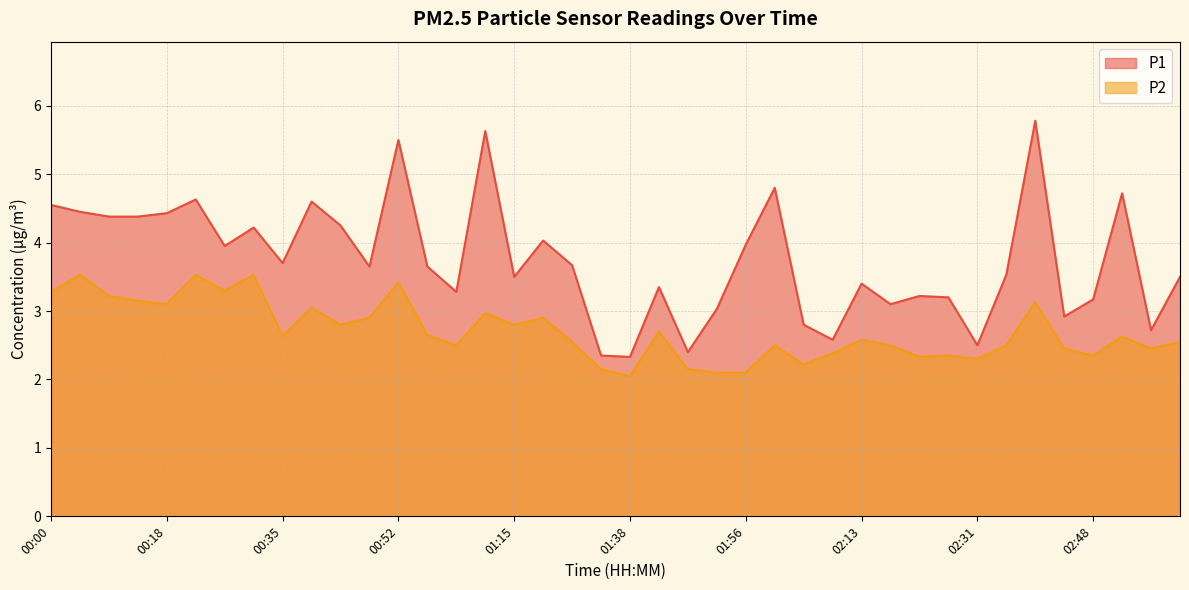

List the labels in order of P1 value, largest first.

02:39, 01:11, 00:52, 02:00, 02:52, 00:22, 00:39, 00:00, 00:04, 00:18, 00:09, 00:13, 00:44, 00:31, 01:19, 01:56, 00:26, 00:35, 01:29, 00:48, 00:57, 02:35, 01:15, 03:01, 02:13, 01:43, 01:01, 02:22, 02:26, 02:48, 02:17, 01:51, 02:44, 02:04, 02:57, 02:09, 02:31, 01:47, 01:34, 01:38